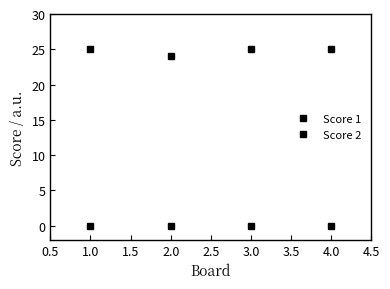

True or false: Score 2 has more than 0 points higher than both neighbors.

False